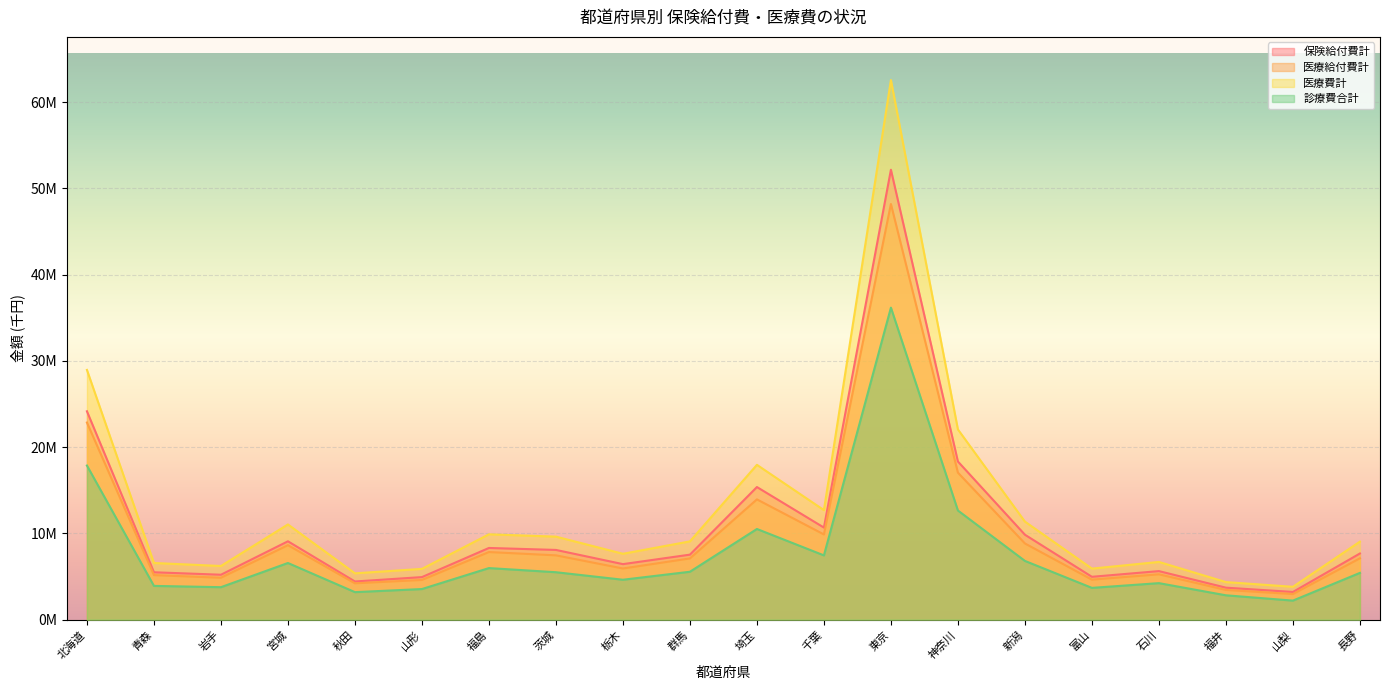

Which series changed the most between 青森 and 千葉?

医療費計